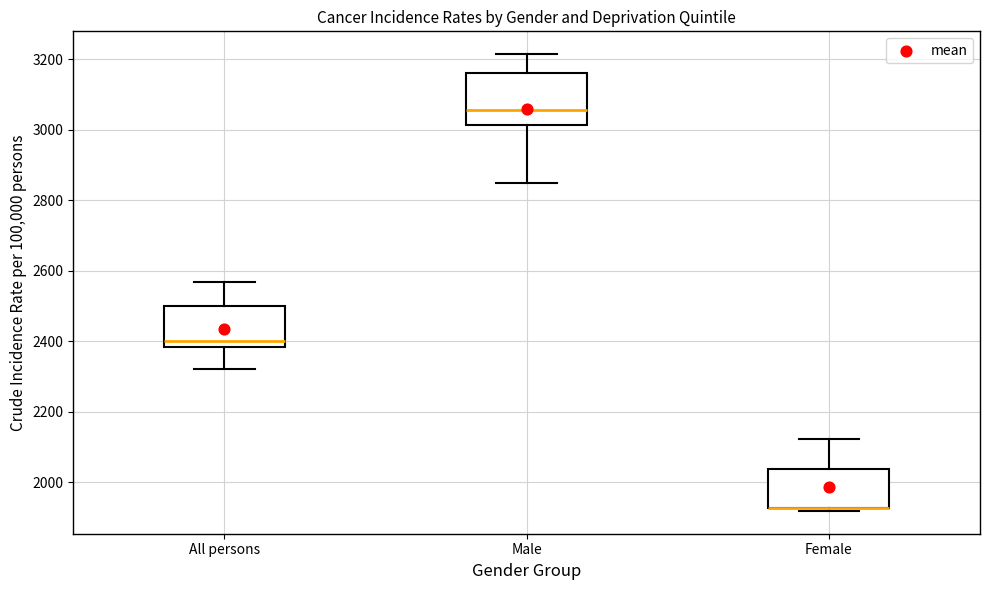

Reading left to right, transcribe this box plot: for each box, give where its median line is, the range the box spans, and where its two whiskers end, as read against the y-axis. The values are not printed on the chart, so give them approximately, as read against the axis.

All persons: median 2400, box 2380 to 2500, whiskers 2320 to 2560
Male: median 3060, box 3020 to 3160, whiskers 2840 to 3220
Female: median 1920 (drawn on the box's lower edge), box 1920 to 2040, whiskers 1920 (just below the box's lower edge) to 2120